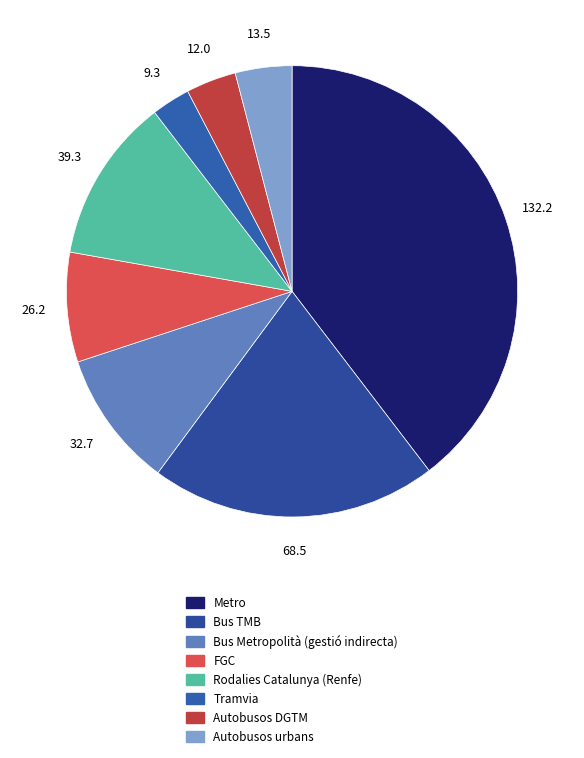

What percentage is NOT represented by Autobusos urbans?

95.9%